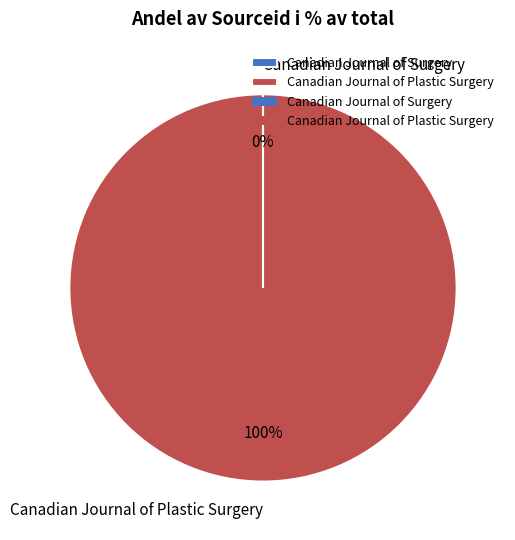

True or false: Canadian Journal of Plastic Surgery accounts for 86% of the total.

False